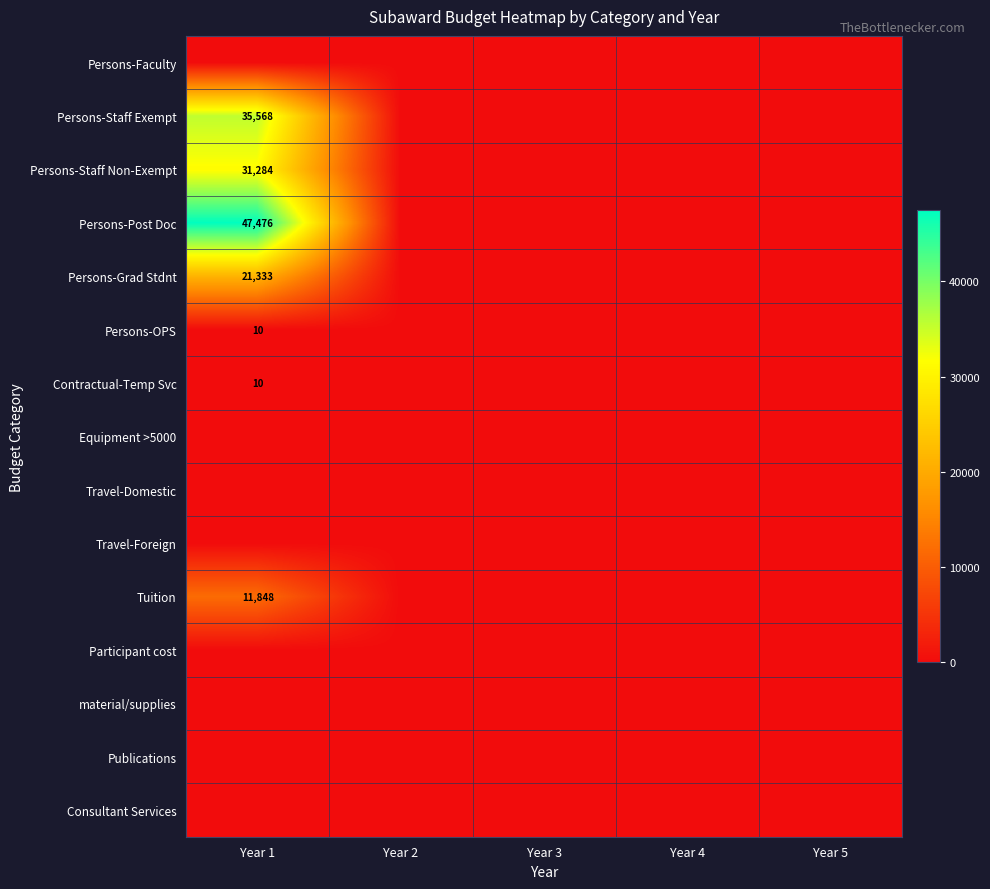

The value of Persons-OPS at Year 1 is 10. True or false?

True